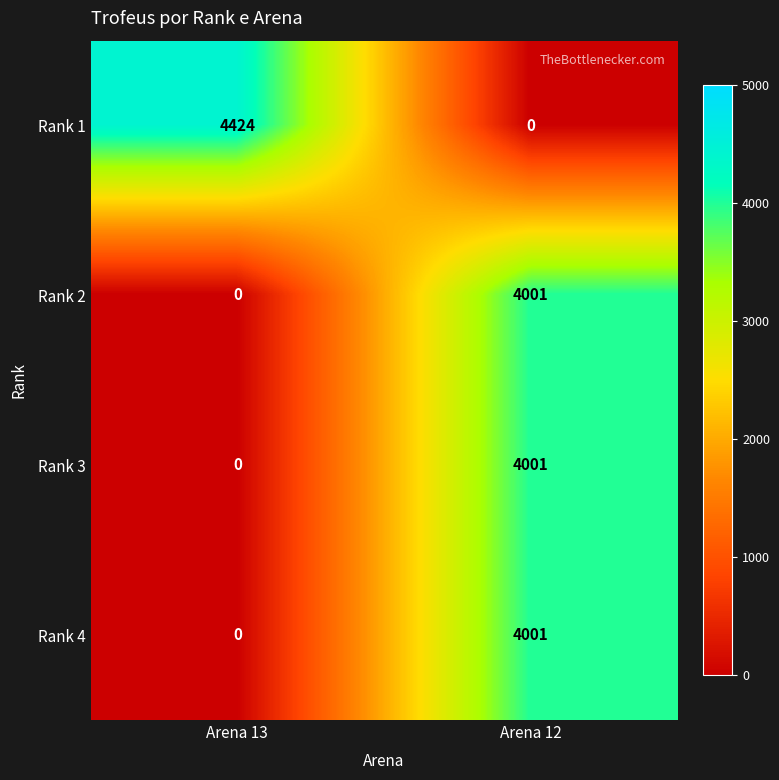

What is the maximum value shown in the chart?

4424